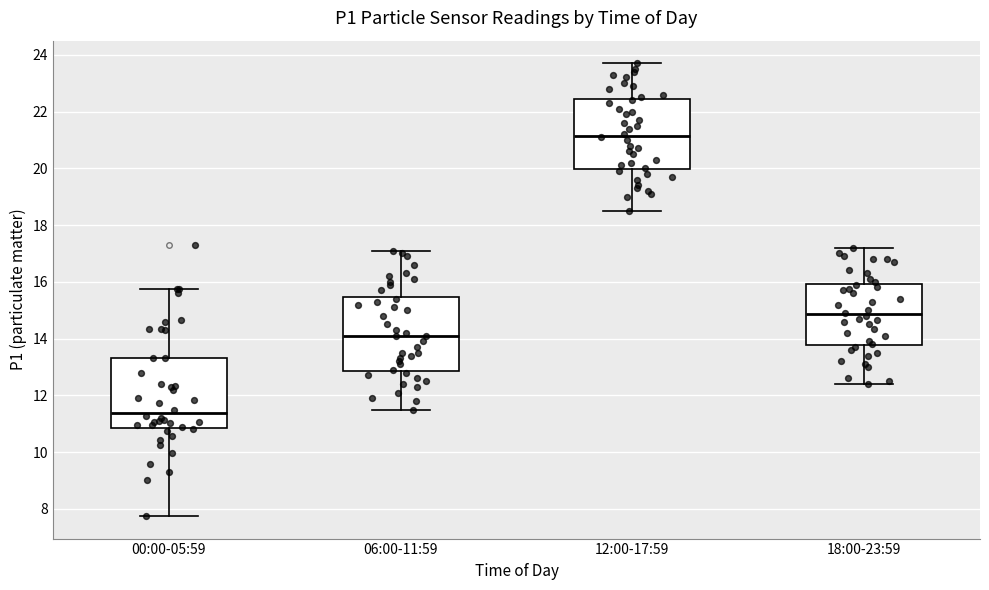

Reading left to right, transcribe this box plot: for each box, give where its median line is, the range the box spans, and where its two whiskers end, as read against the y-axis. The values are not printed on the chart, so give them approximately, as read against the axis.

00:00-05:59: median 11.4, box 10.8 to 13.4, whiskers 7.8 to 15.8
06:00-11:59: median 14.2, box 12.8 to 15.4, whiskers 11.6 to 17.2
12:00-17:59: median 21.2, box 20.0 to 22.4, whiskers 18.6 to 23.8
18:00-23:59: median 14.8, box 13.8 to 16.0, whiskers 12.4 to 17.2